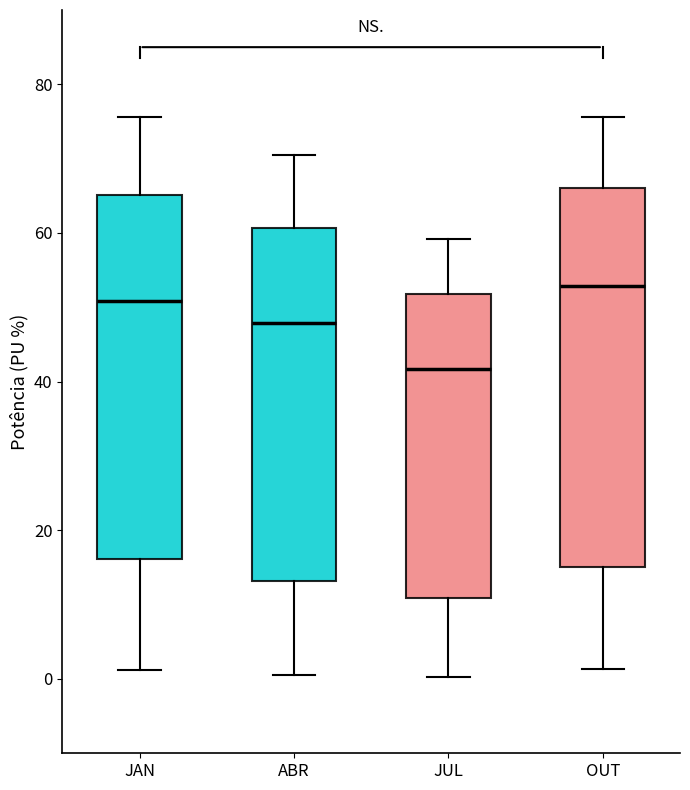

Where is the lower edge of the box for OUT on the y-axis? The values are not printed on the chart, so give them approximately, as read against the axis.

16